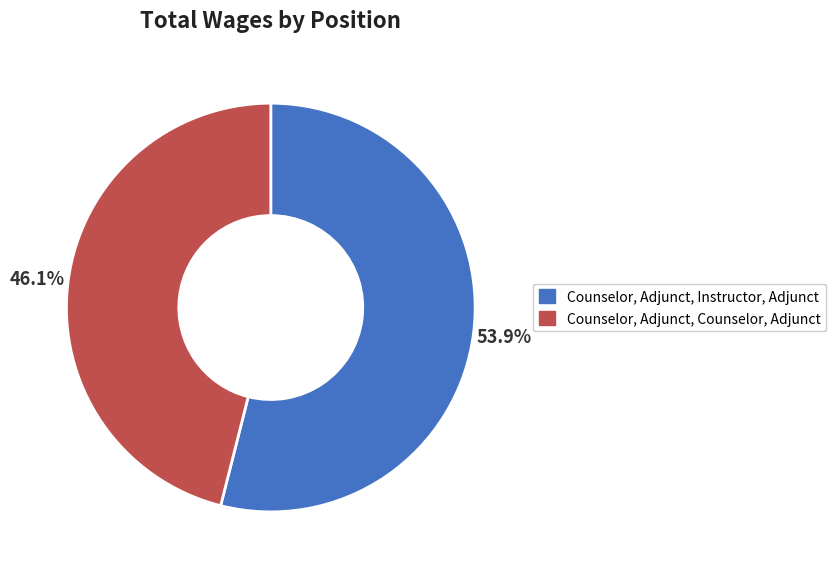

How many slices are in this pie chart?

2